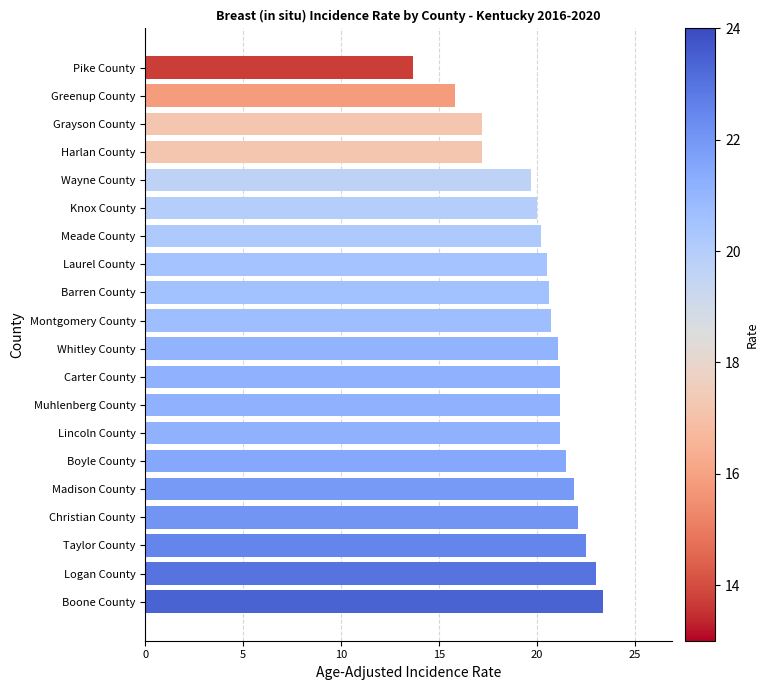

The value at Logan County is 36.1. True or false?

False